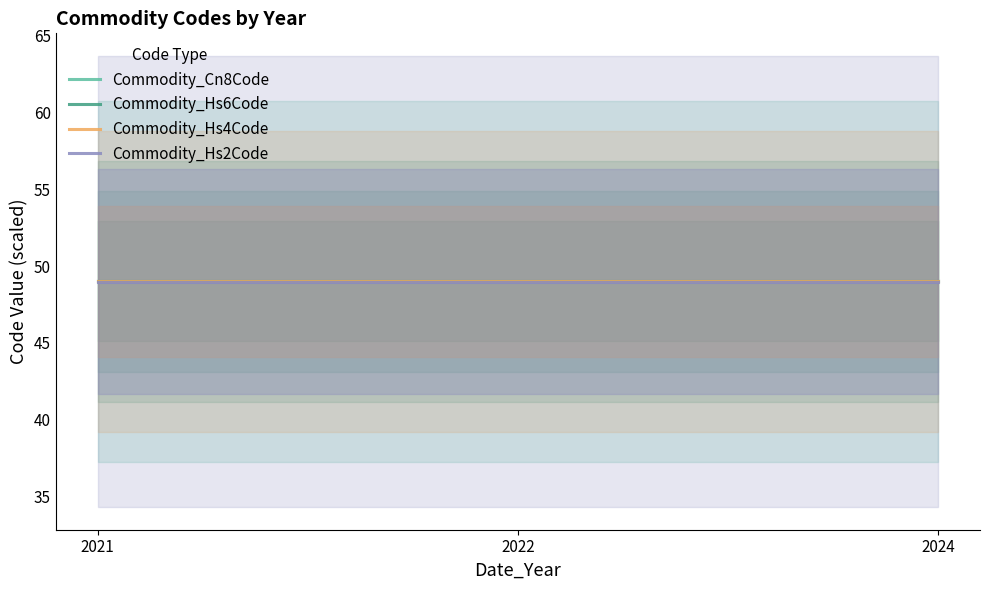

The Commodity_Hs4Code series shows 78.1 at 2024. True or false?

False